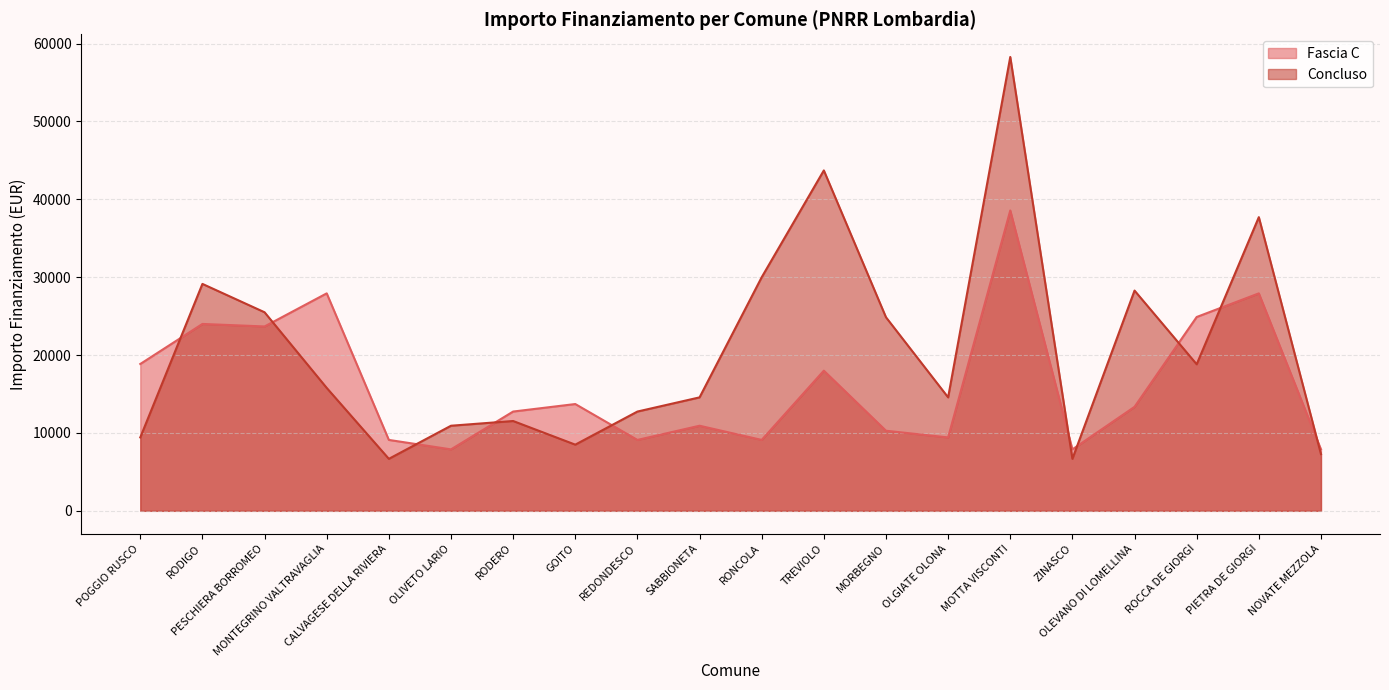

True or false: Fascia C has more than 1 interior local peaks.

True